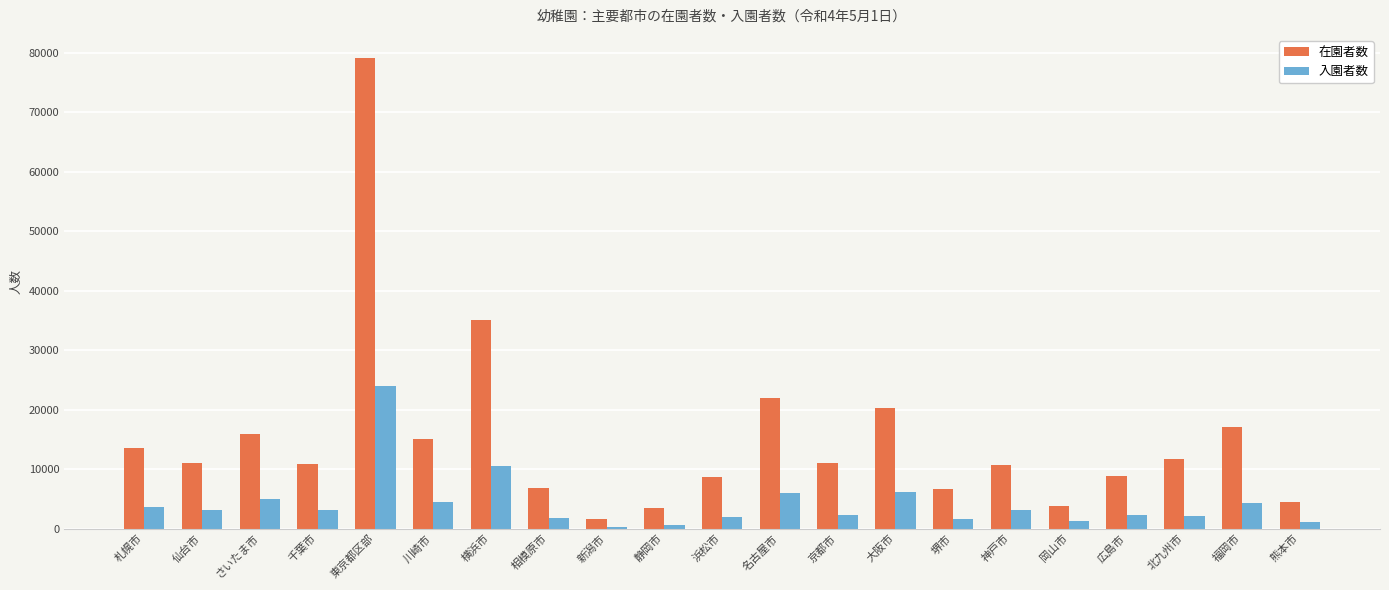

Count the number of categories in the chart.

21